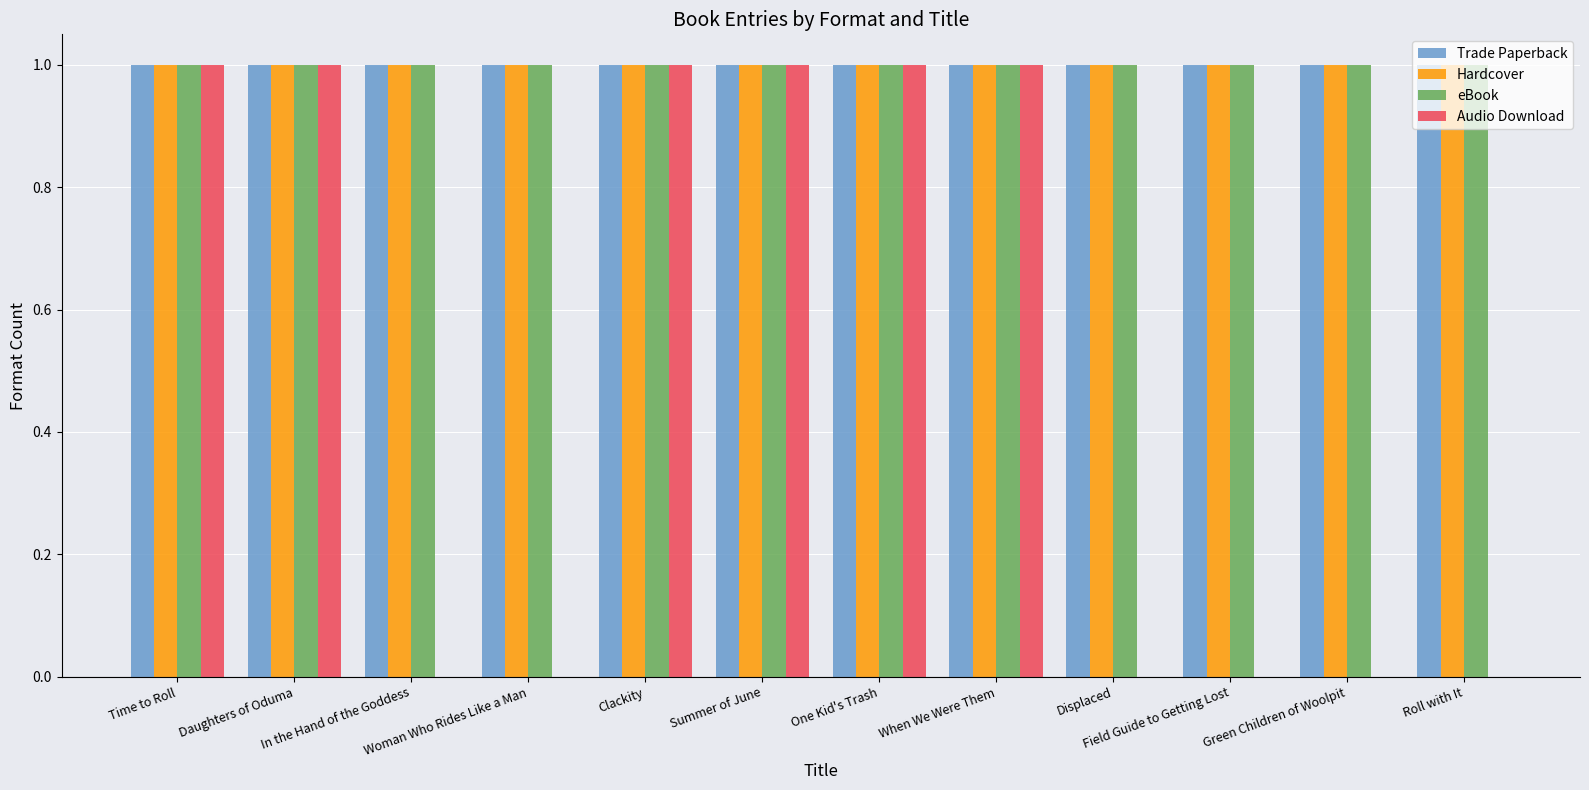

What is the sum of all Trade Paperback values?

12